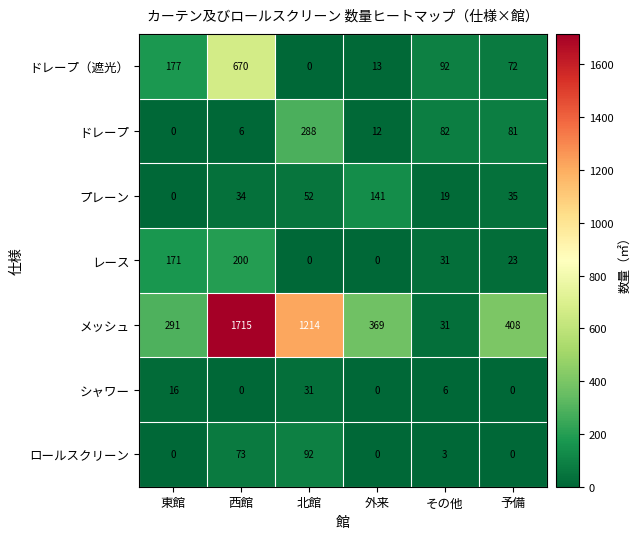

At which category is the sum across all series the highest?

西館